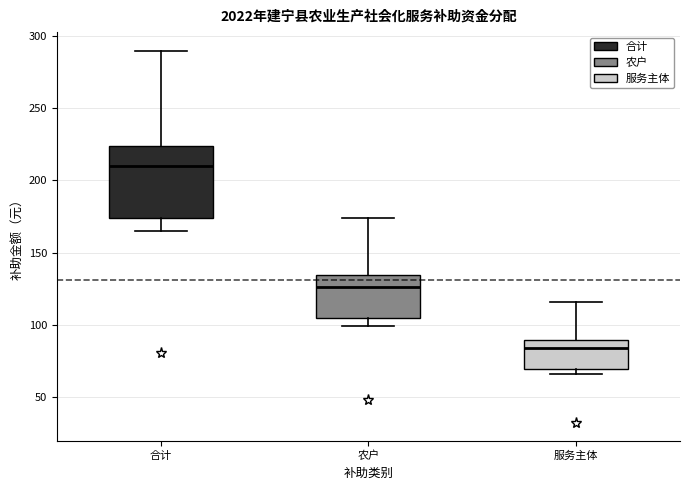

Reading left to right, read every box against the y-axis: the position of its median line, the range the box covers, and the ends of its whiskers. The values are not printed on the chart, so give them approximately, as read against the axis.

合计: median 210, box 175 to 225, whiskers 165 to 290
农户: median 125, box 105 to 135, whiskers 100 to 175
服务主体: median 85, box 70 to 90, whiskers 65 to 115